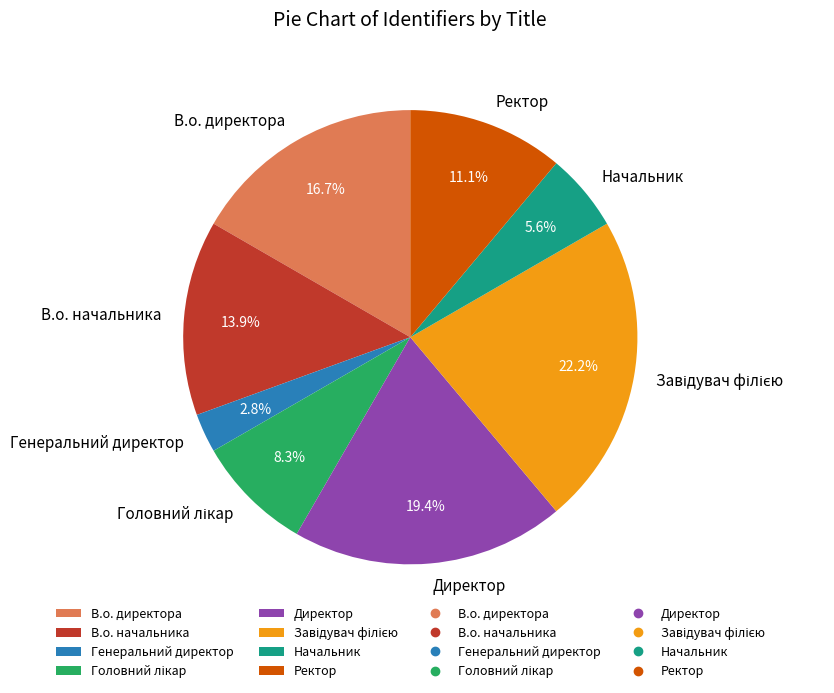

How many segments does this pie chart have?

8